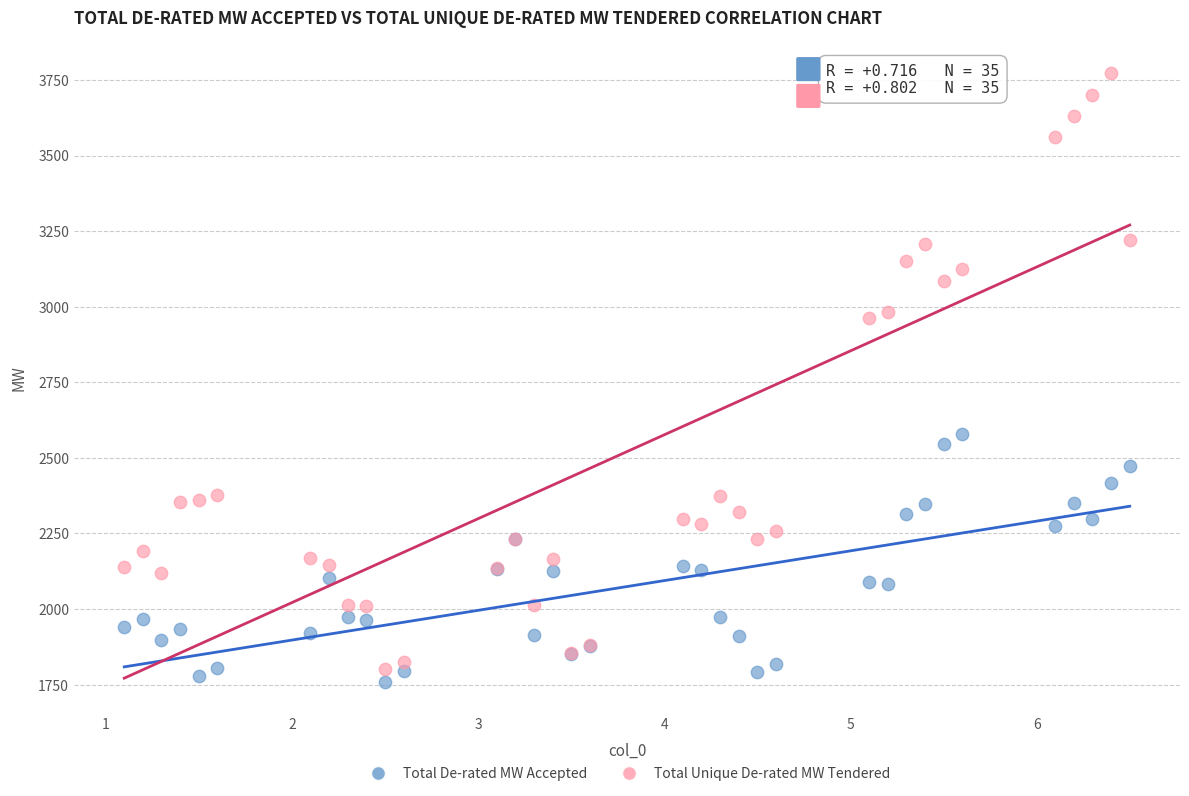

What is the X range (max minus min) for the scatter plot?

5.4